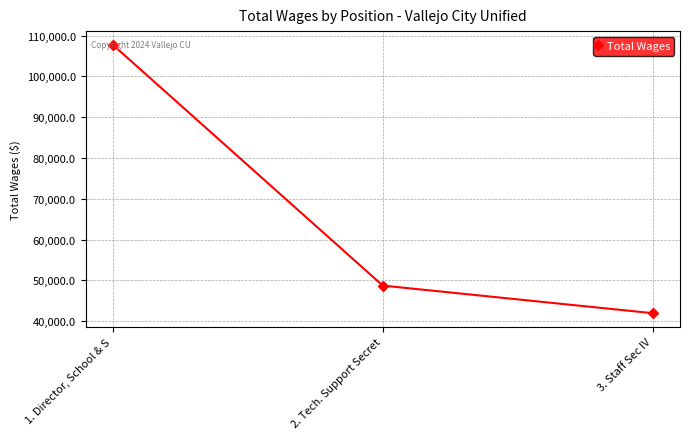

Rank the categories by value from lowest to highest.

3. Staff Sec IV, 2. Tech. Support Secret, 1. Director, School & S